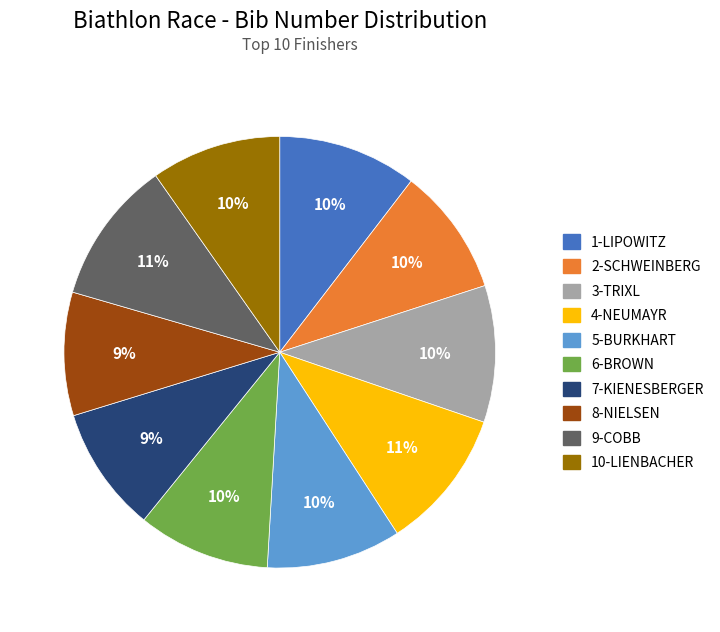

Which has a higher value, 9-COBB or 10-LIENBACHER?

9-COBB